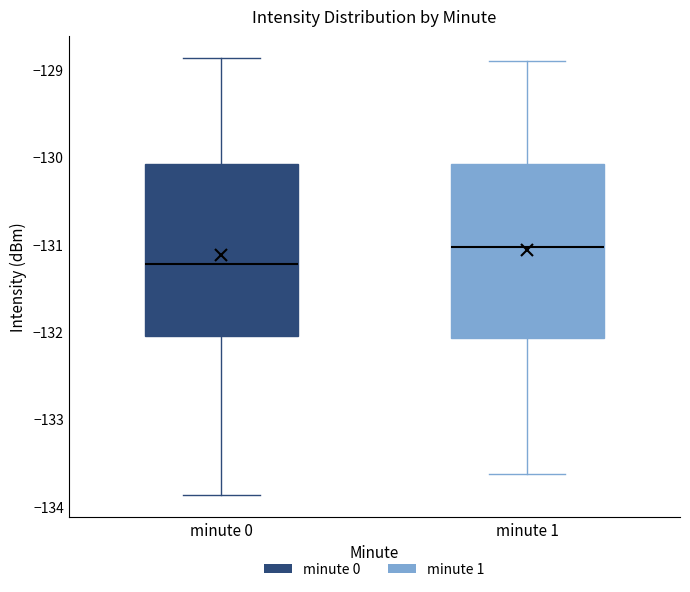

Reading left to right, read every box against the y-axis: the position of its median line, the range the box covers, and the ends of its whiskers. The values are not printed on the chart, so give them approximately, as read against the axis.

minute 0: median -131.2, box -132.1 to -130.1, whiskers -133.9 to -128.9
minute 1: median -131.0, box -132.1 to -130.1, whiskers -133.6 to -128.9